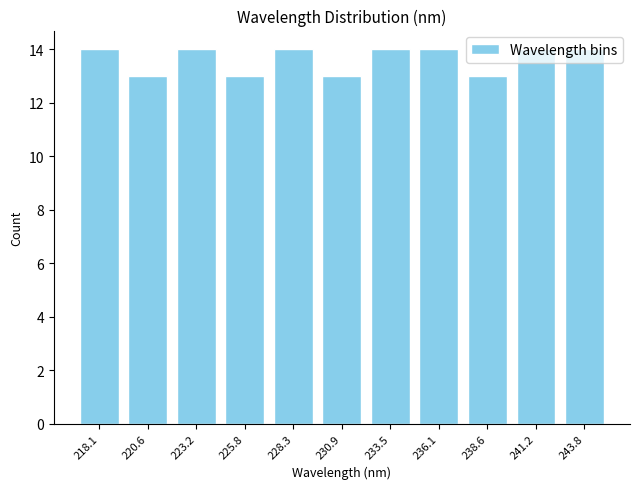

What is the average value?

14